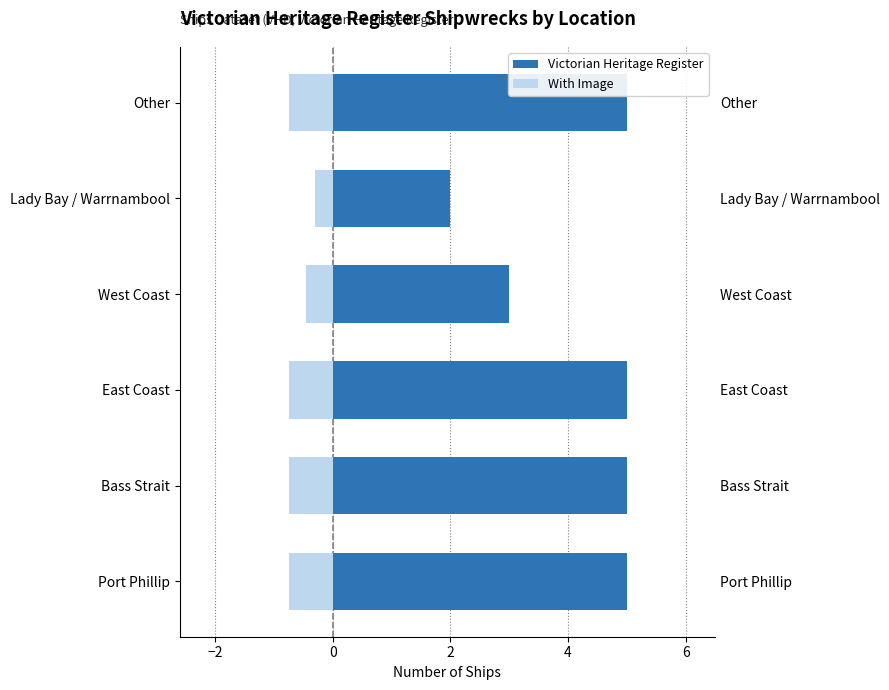

What position from the right is Other?

1